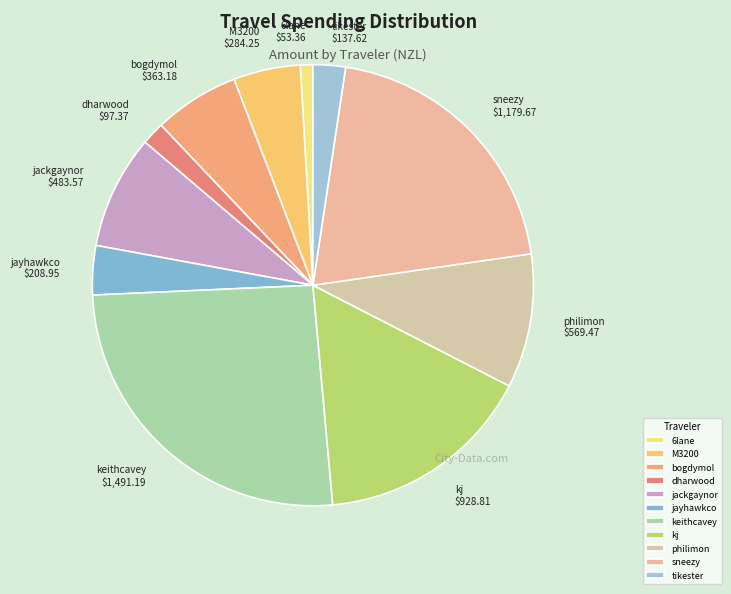

Rank the categories by value from lowest to highest.

6lane, dharwood, tikester, jayhawkco, M3200, bogdymol, jackgaynor, philimon, kj, sneezy, keithcavey